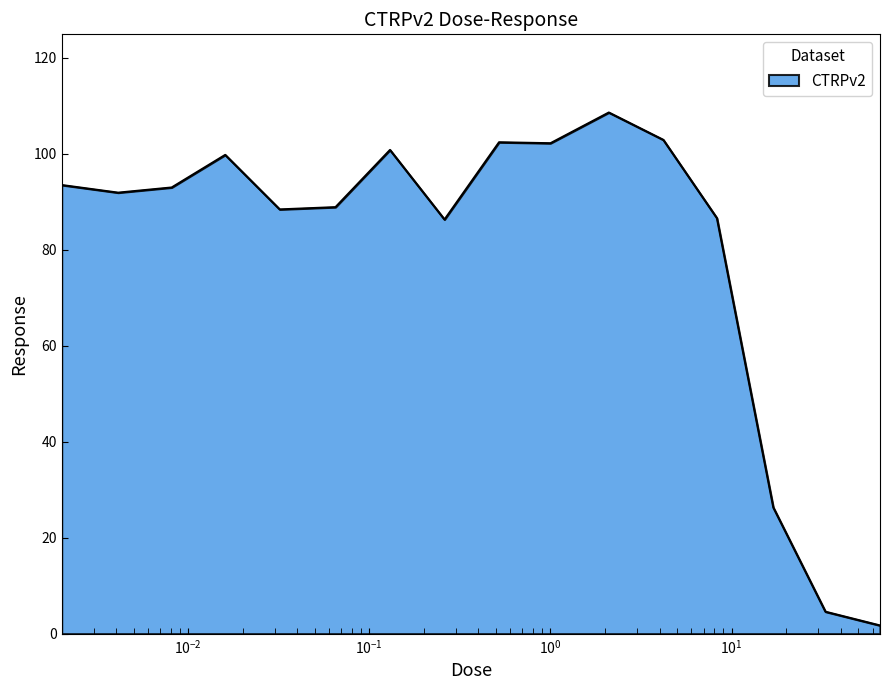

What is the greatest value displayed?

108.6